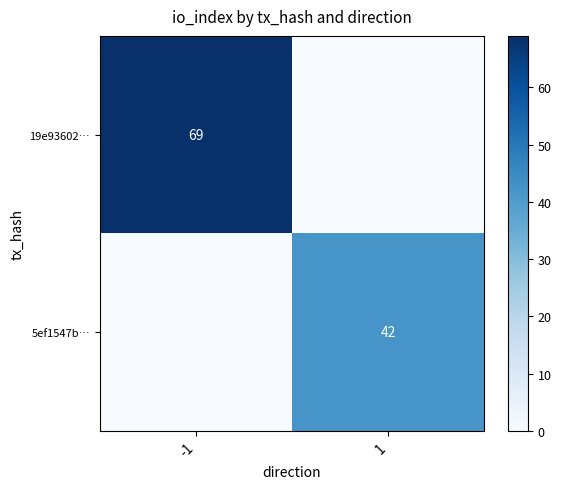

What is the difference between the highest and lowest values at -1?

69